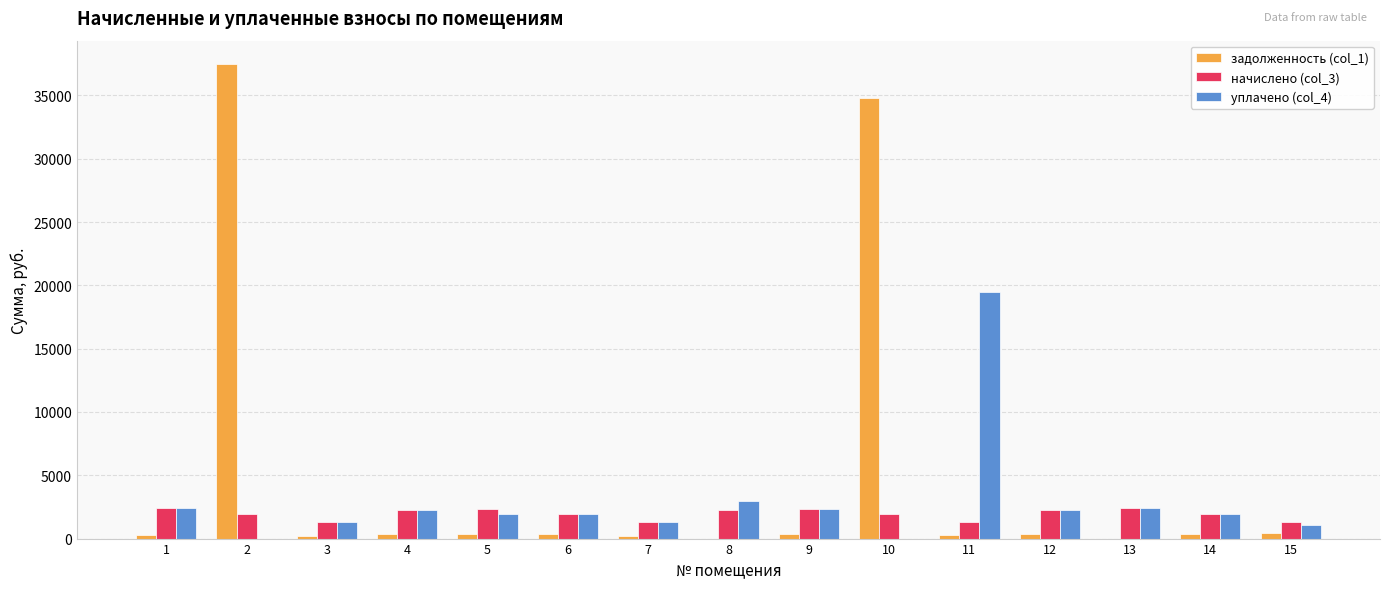

Is the value of задолженность (col_1) at 15 greater than the value of начислено (col_3) at 8?

No